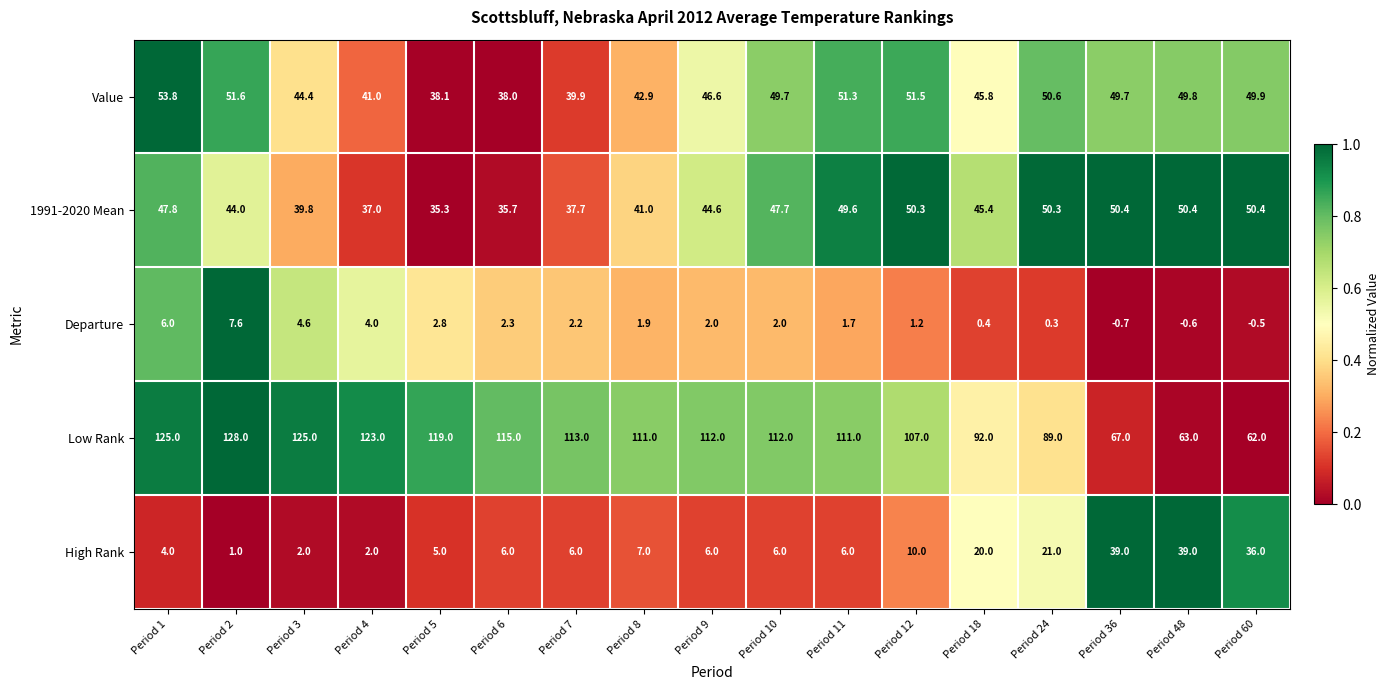

Where does the Departure series first go above 2?

Period 1